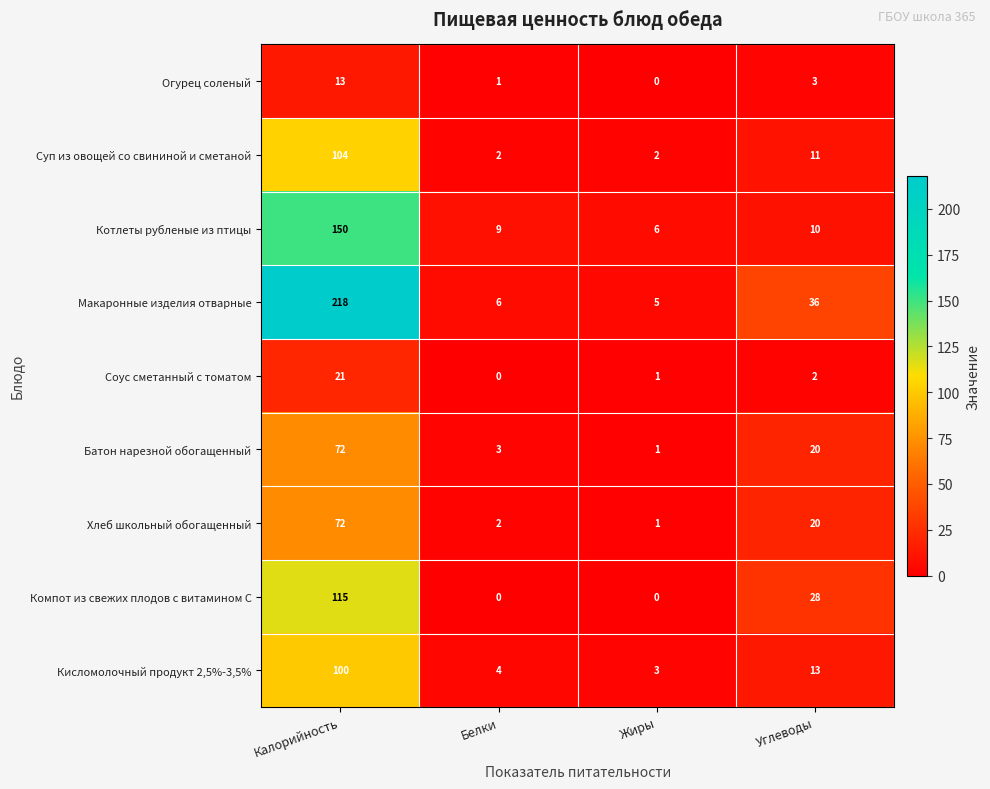

Which series changed the most between Белки and Жиры?

Котлеты рубленые из птицы